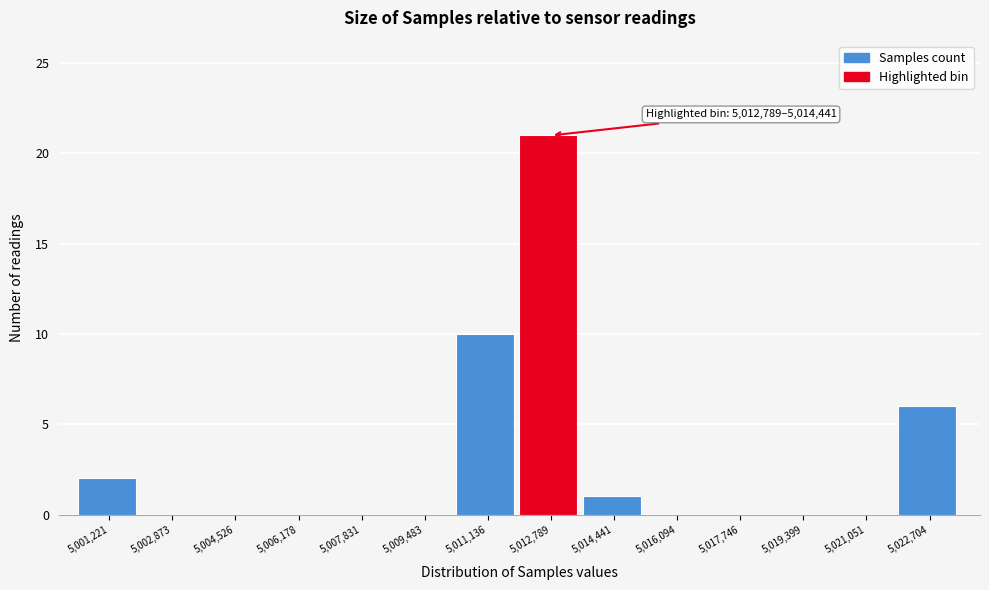

Reading left to right, transcribe all the data shown in this chart.

5,001,221=2	5,002,873=0	5,004,526=0	5,006,178=0	5,007,831=0	5,009,483=0	5,011,136=10	5,012,789=21	5,014,441=1	5,016,094=0	5,017,746=0	5,019,399=0	5,021,051=0	5,022,704=6